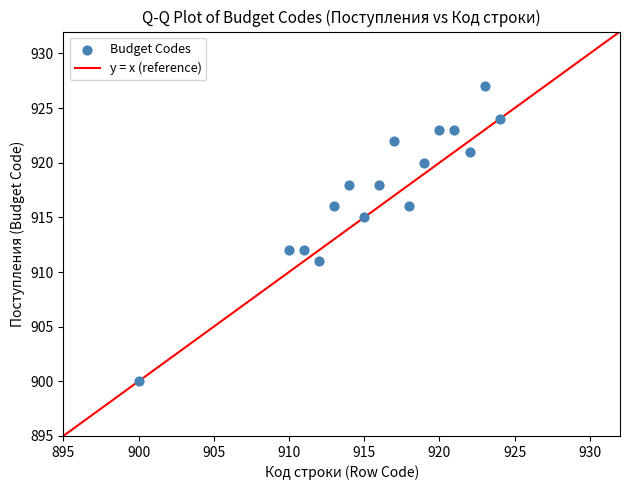

What is the range of X values (max minus min)?

24